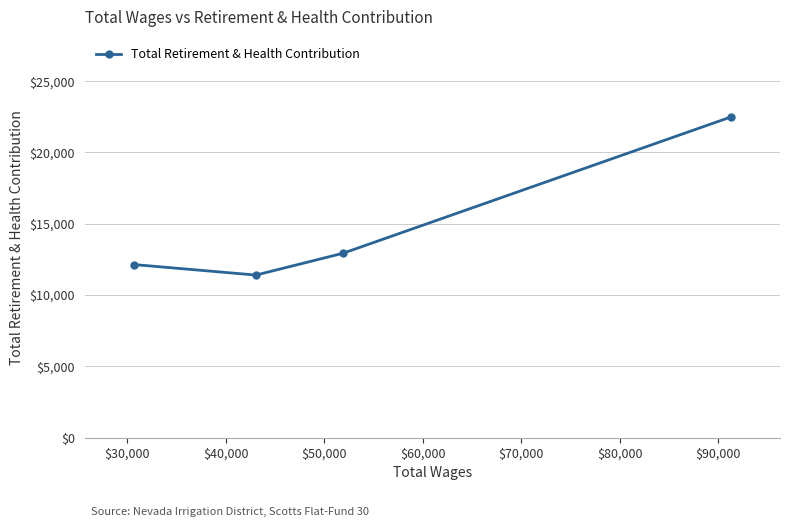

What is the sum of all values?

58965.6